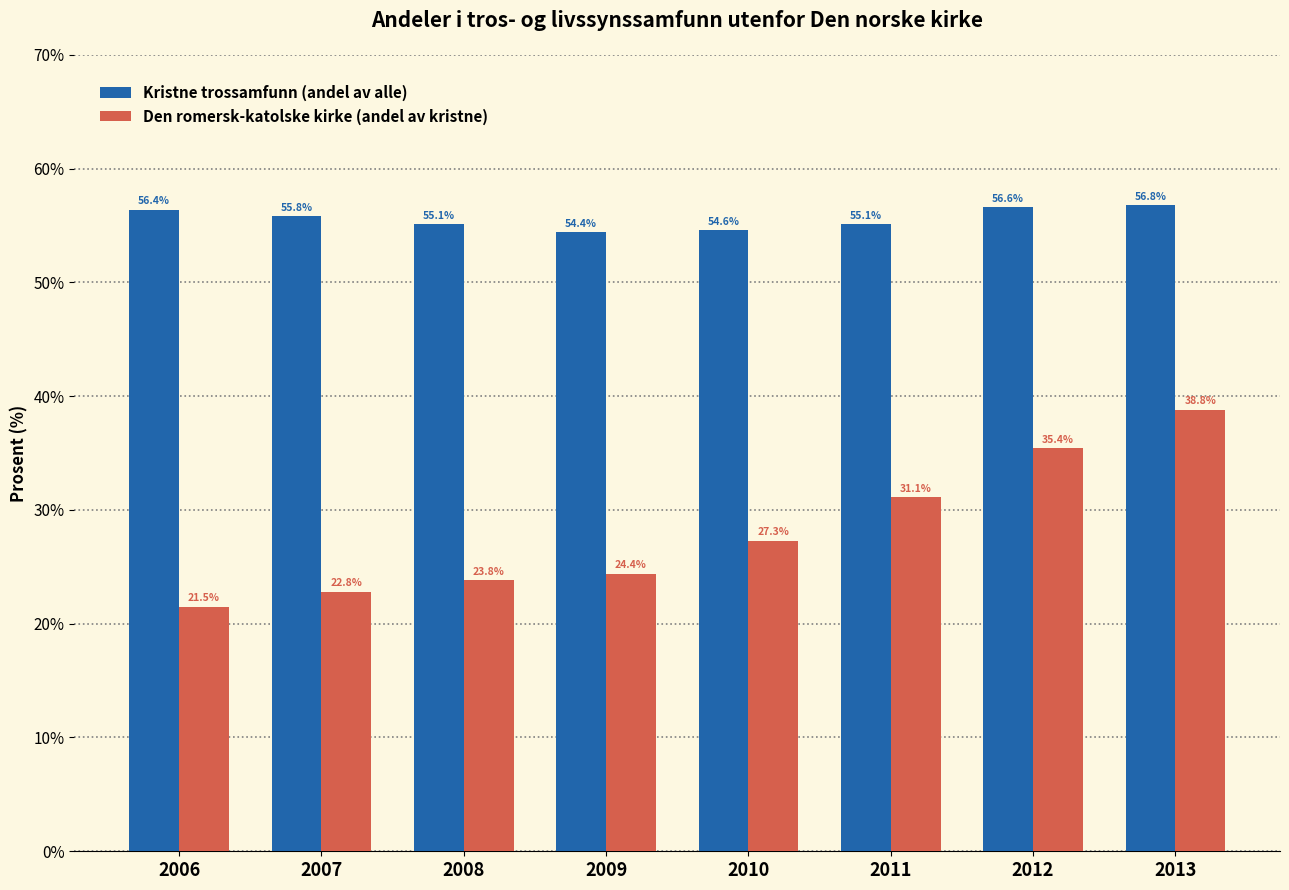

At which category is the sum across all series the highest?

2013